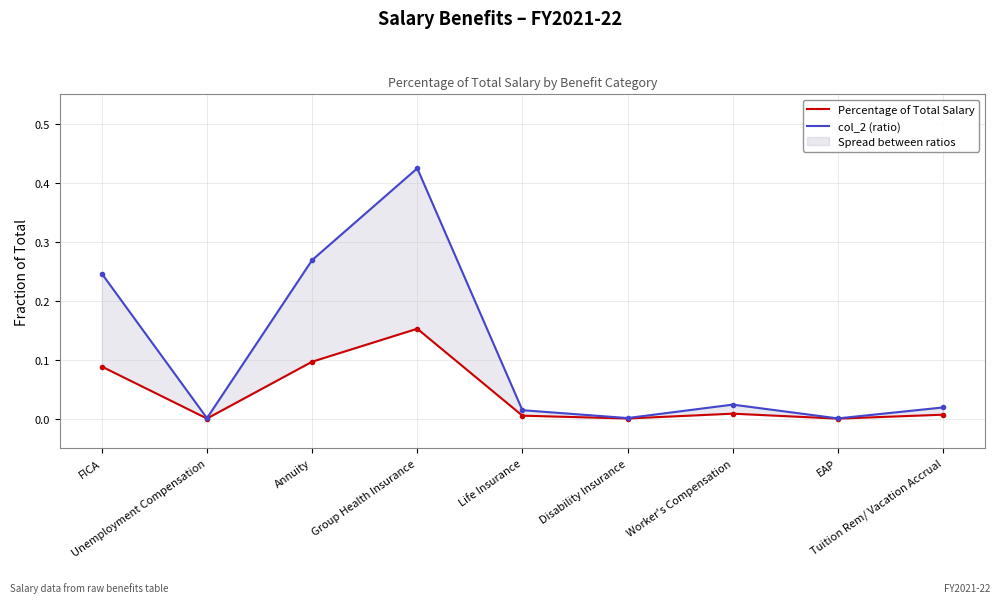

Reading left to right, extract all data points from this chart.

Percentage of Total Salary: 0.1	0.0	0.1	0.2	0.0	0.0	0.0	0.0	0.0
col_2 (ratio): 0.2	0.0	0.3	0.4	0.0	0.0	0.0	0.0	0.0